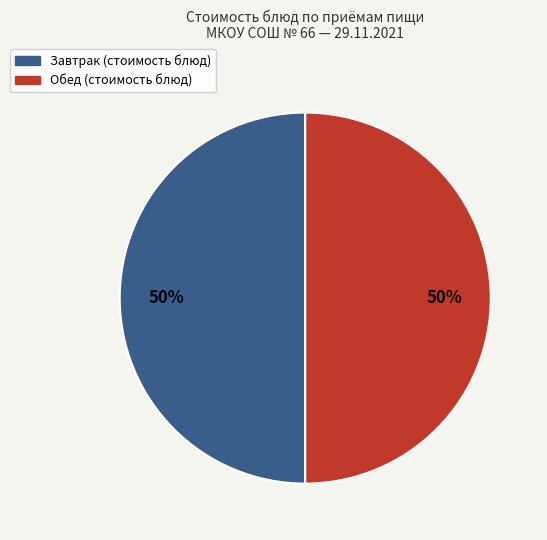

To the nearest percent, what is the average slice percentage?

50%